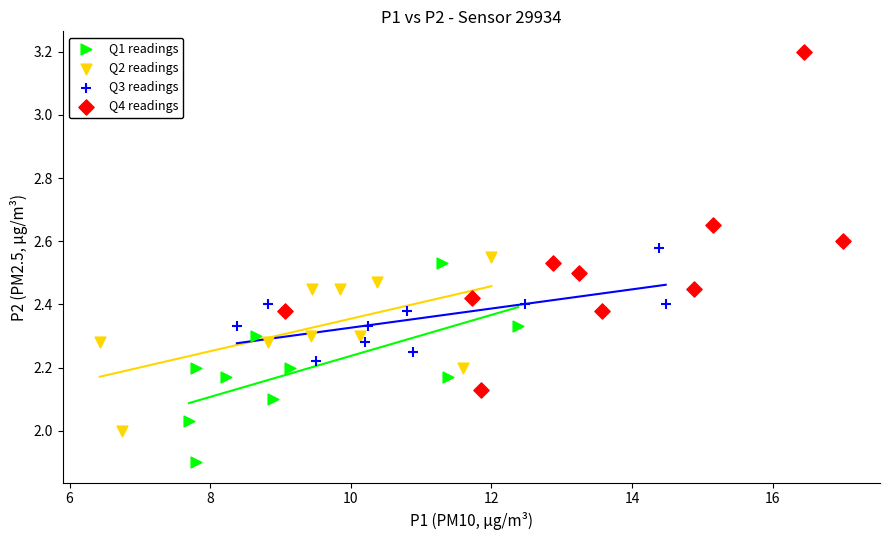

What are all the series names shown in the legend?

Q1 readings, Q2 readings, Q3 readings, Q4 readings